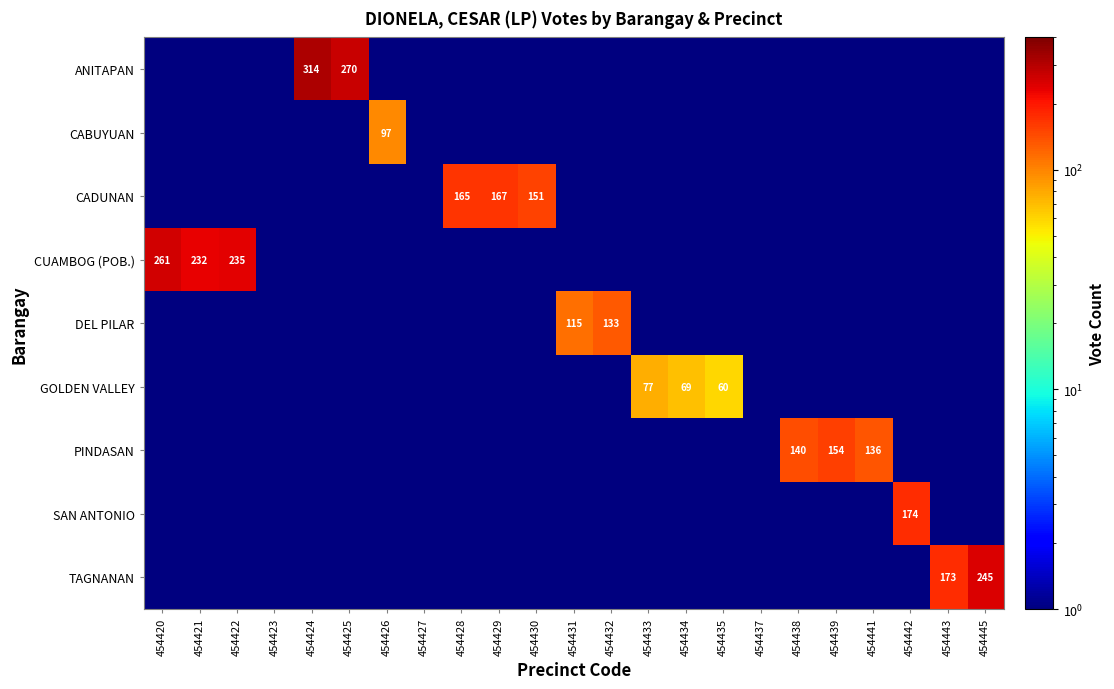

Is it true that CADUNAN equals 167.0 at 454429?

True